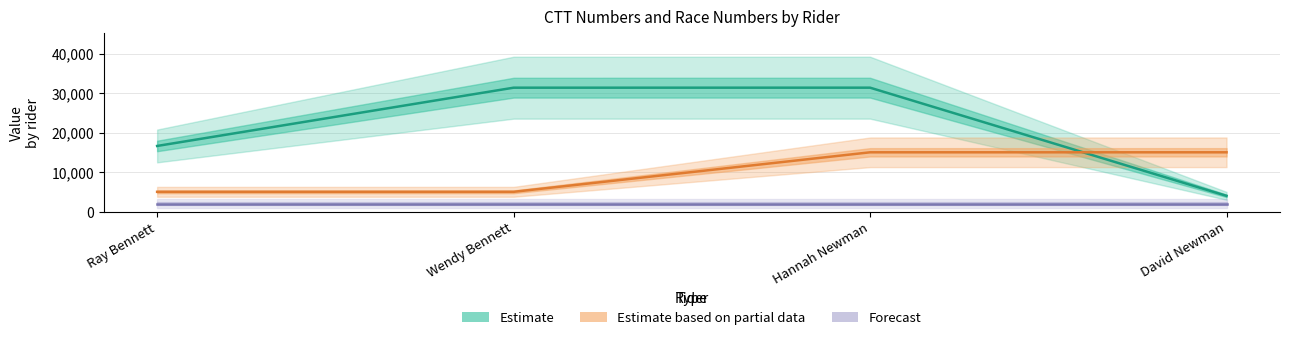

What are all the series names shown in the legend?

Estimate, Estimate based on partial data, Forecast